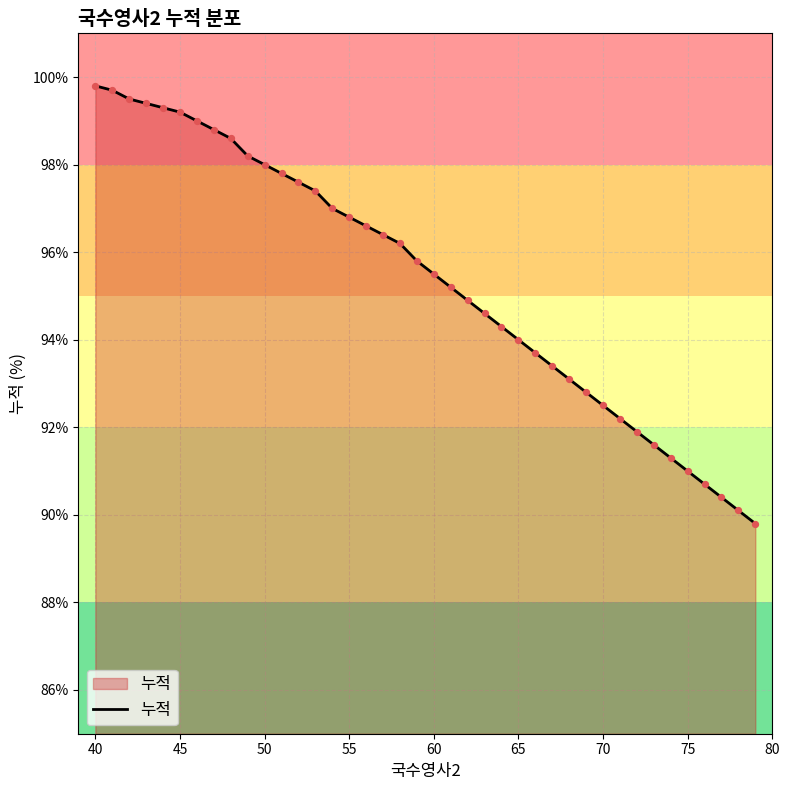

What is the smallest value displayed?

89.8